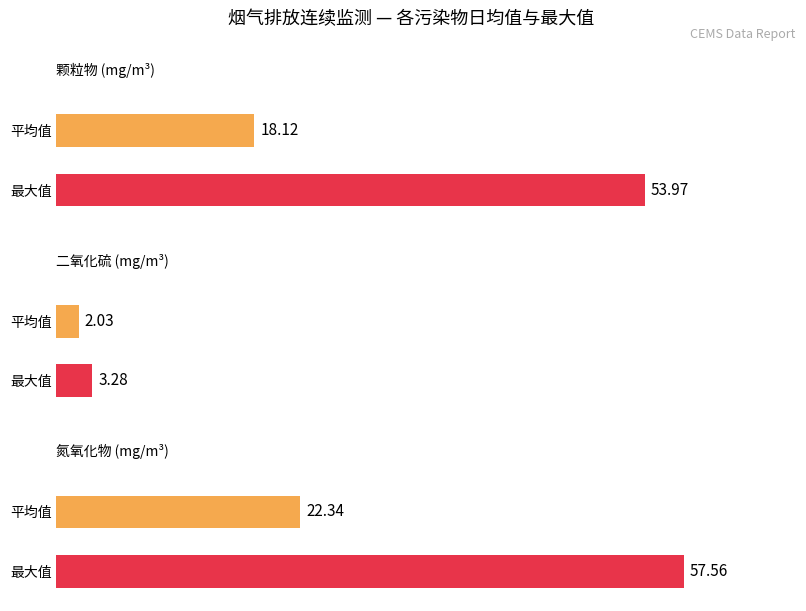

What is the maximum value shown in the chart?

57.6